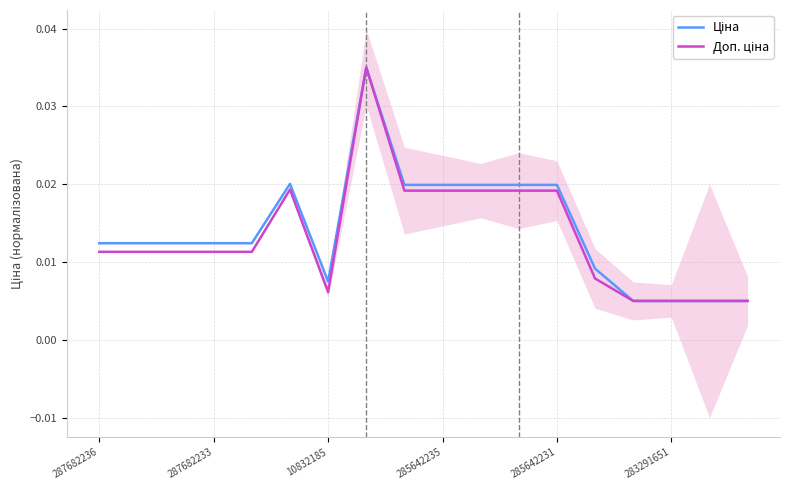

How many Ціна values are between 0 and 1?

18